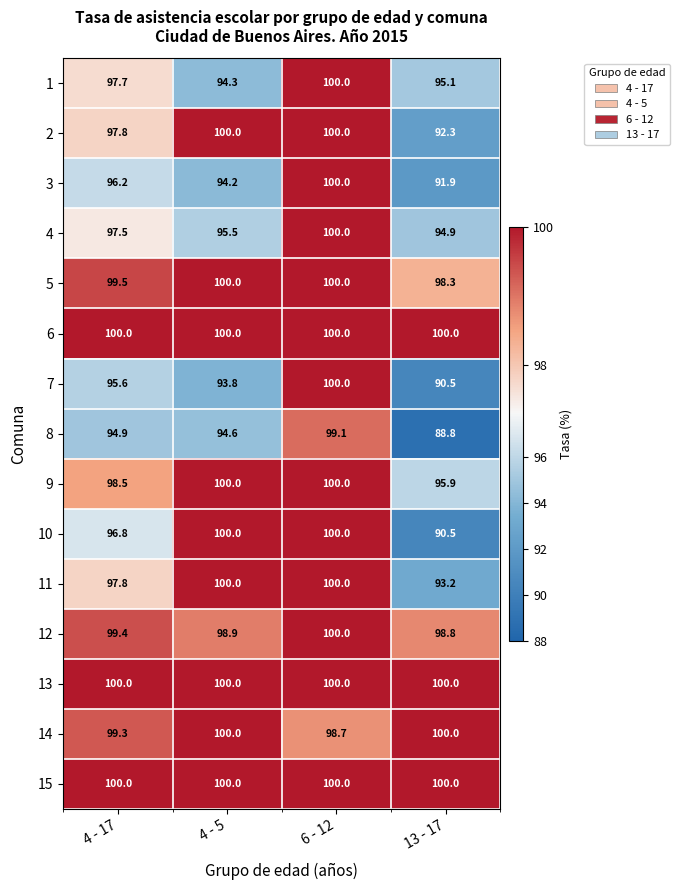

Is the value of 7 at 4 - 17 greater than the value of 13 at 13 - 17?

No